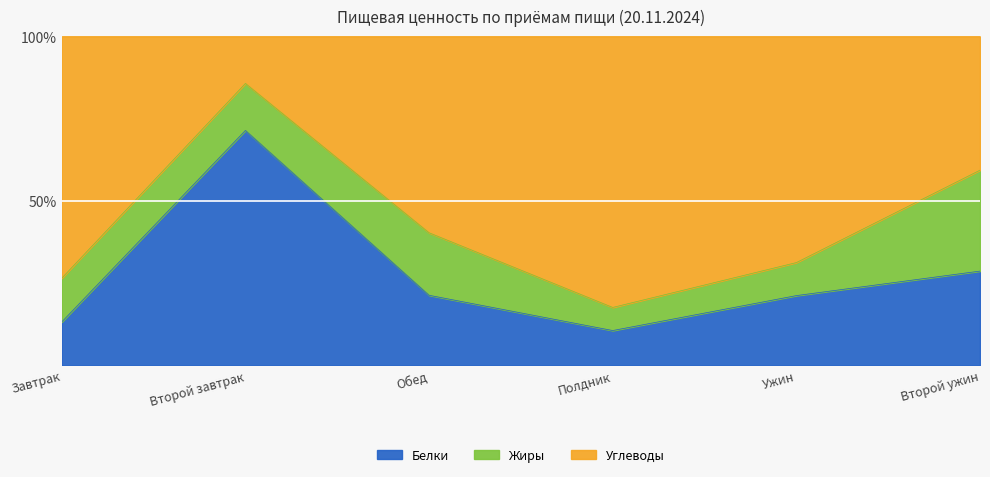

The value of Жиры at Второй ужин is 2.3. True or false?

False